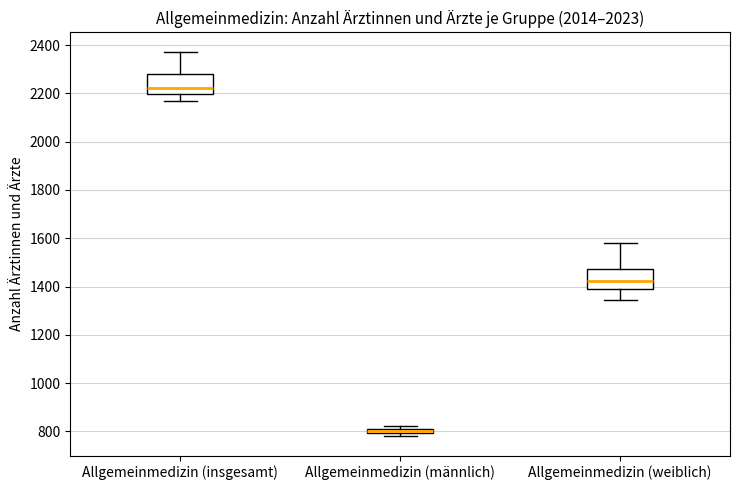

Where is the lower edge of the box for Allgemeinmedizin (männlich) on the y-axis? The values are not printed on the chart, so give them approximately, as read against the axis.

800